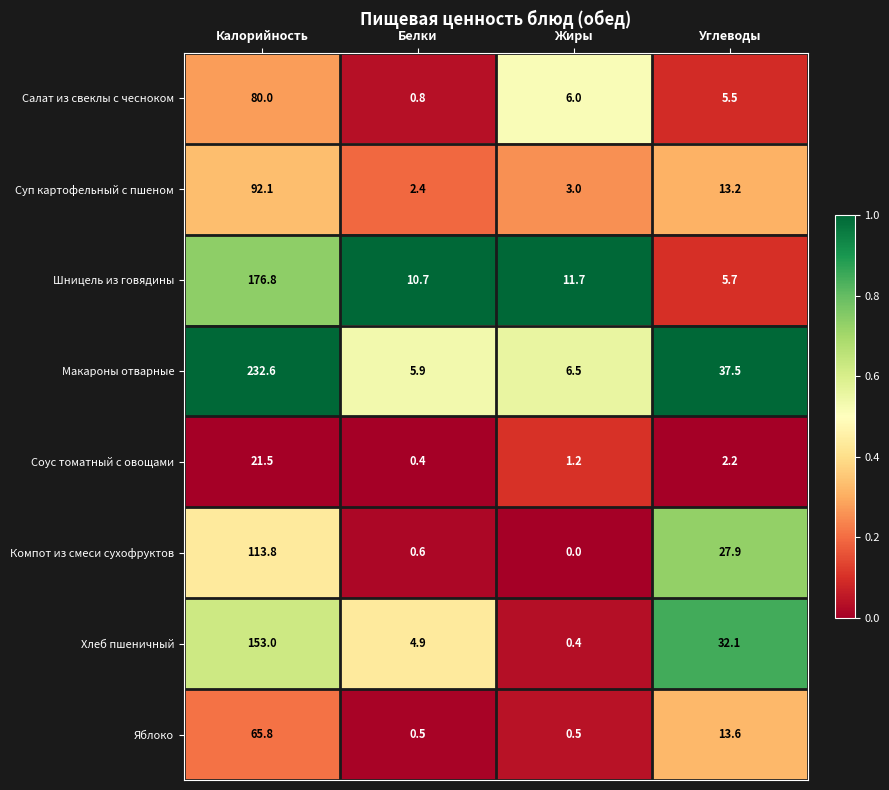

At Жиры, list the series in order from smallest to largest.

Компот из смеси сухофруктов, Хлеб пшеничный, Яблоко, Соус томатный с овощами, Суп картофельный с пшеном, Салат из свеклы с чесноком, Макароны отварные, Шницель из говядины